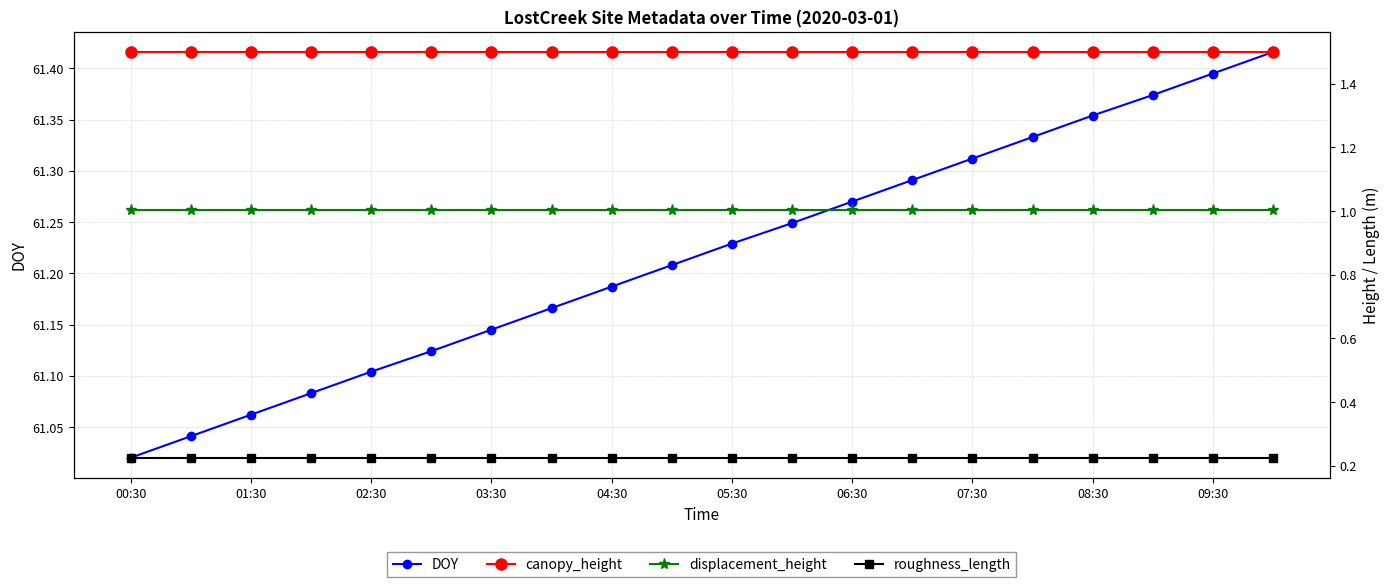

True or false: DOY has more than 1 interior local peaks.

False